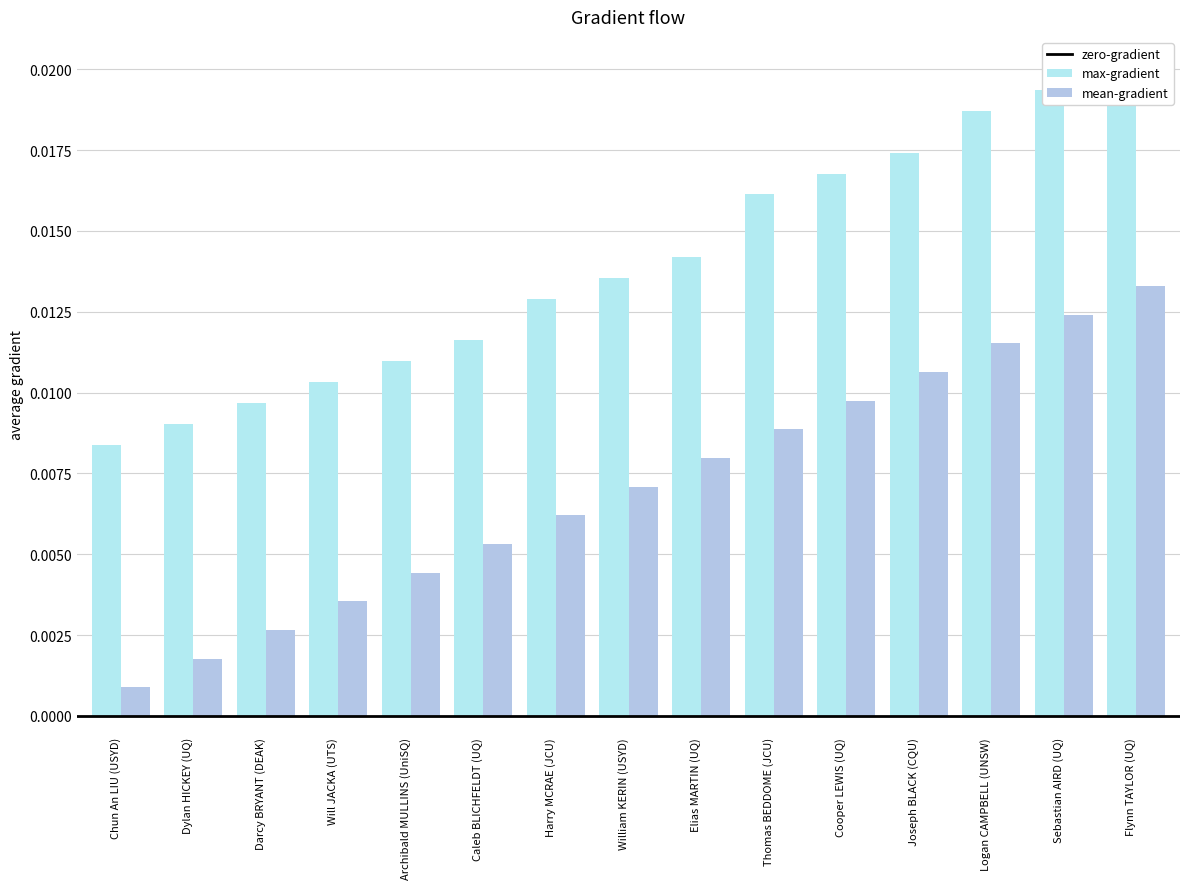

How many groups of bars are there?

15